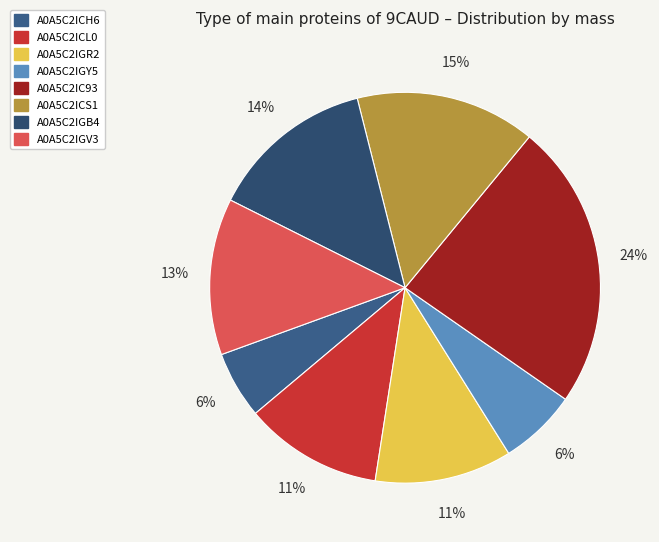

True or false: A0A5C2IGB4 accounts for 14% of the total.

True